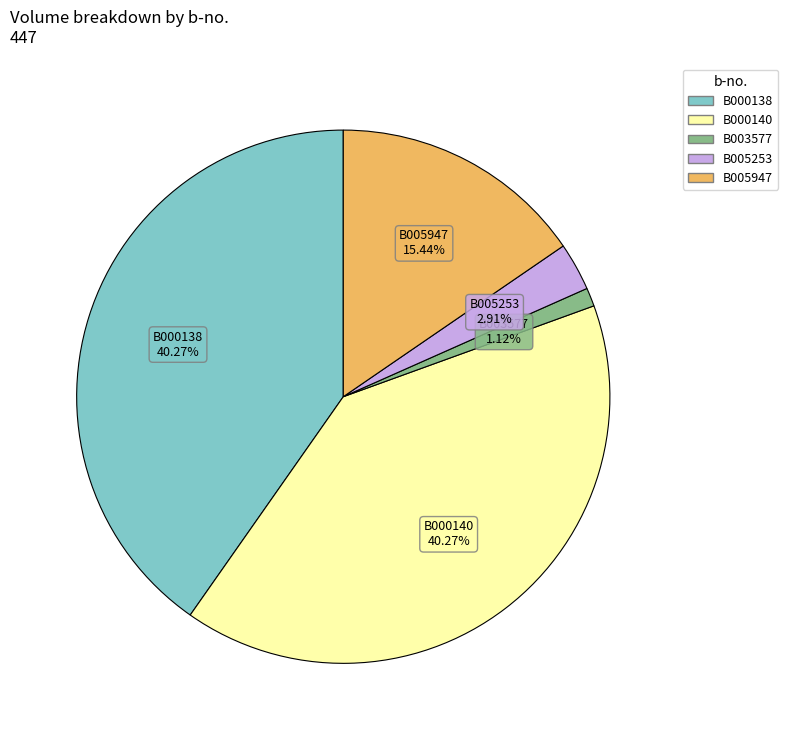

What percentage is the B005253 slice, to the nearest percent?

3%